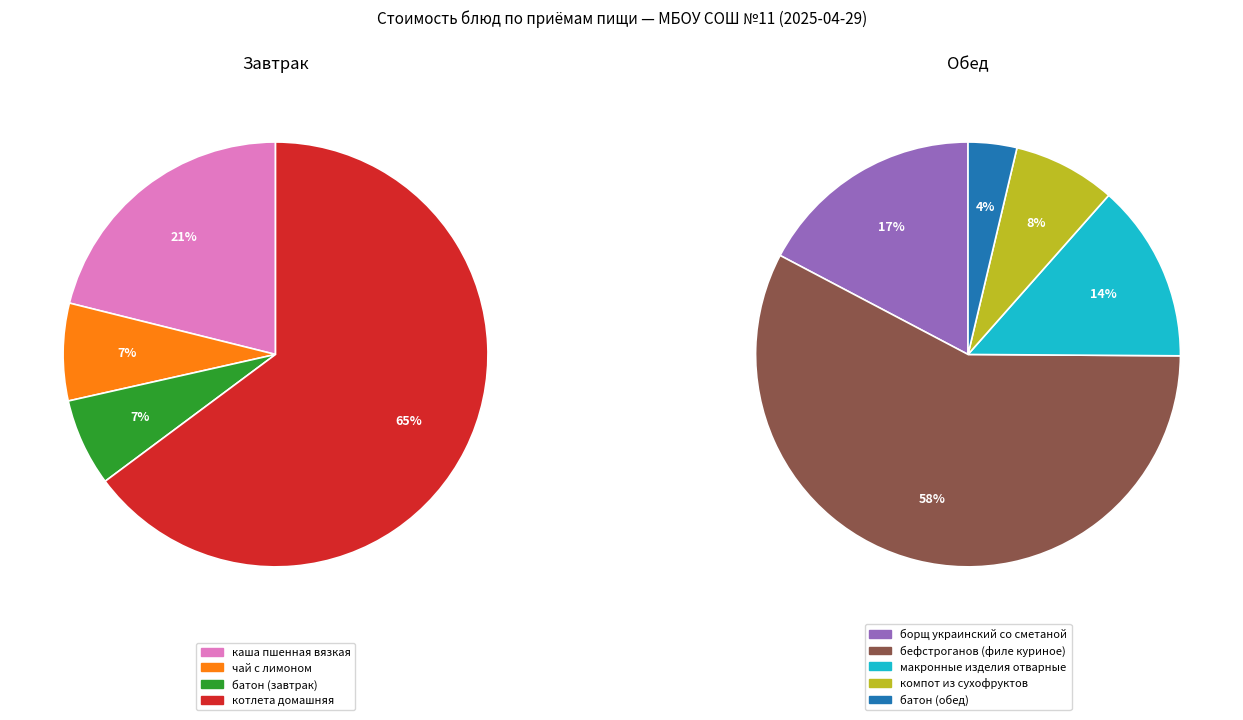

Does батон (завтрак) represent more than half of the total?

No